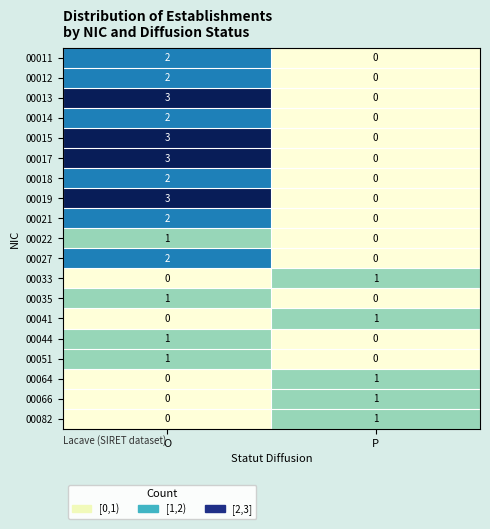

Is it true that 00033 equals 0 at O?

True